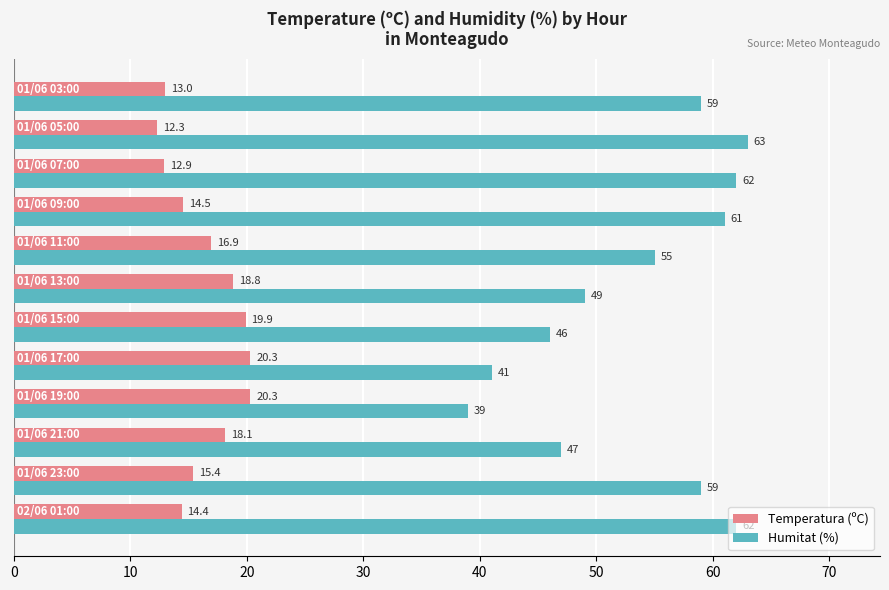

What is the sum of all Temperatura (ºC) values?

196.8